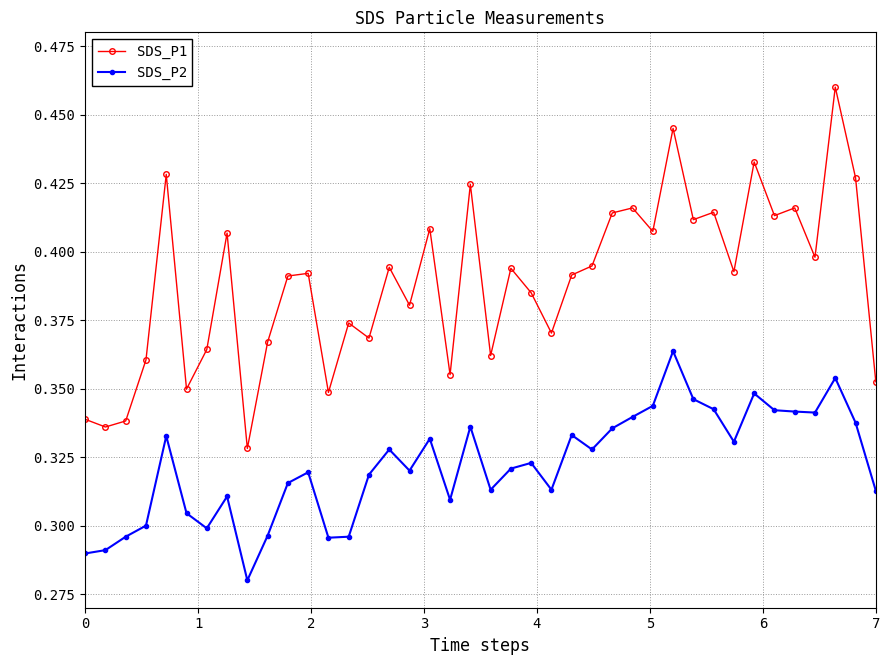

At how many categories does at least one series exceed 0?

40